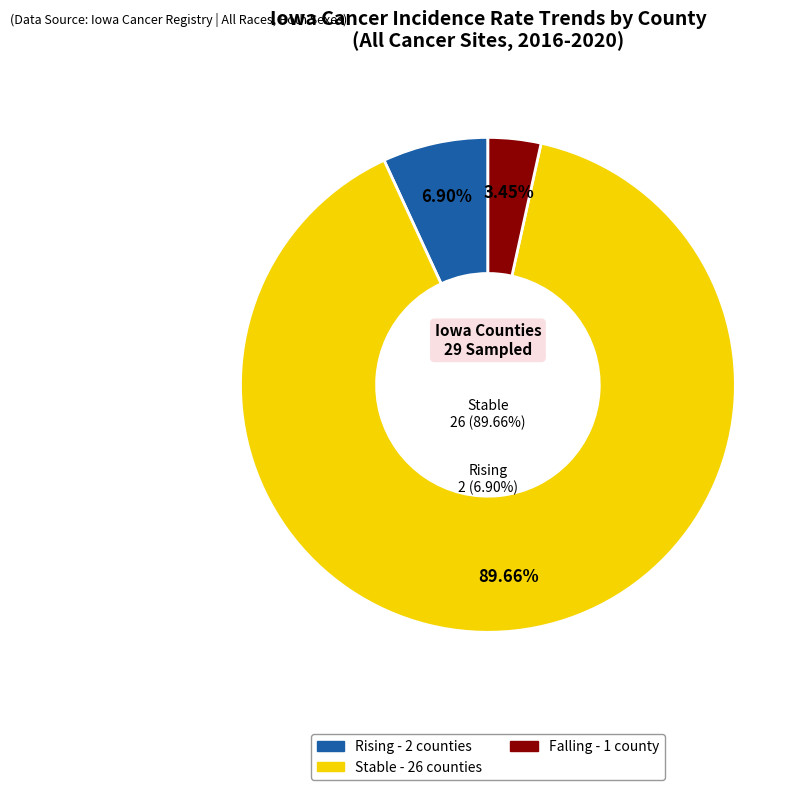

Does any single category account for the majority?

Yes